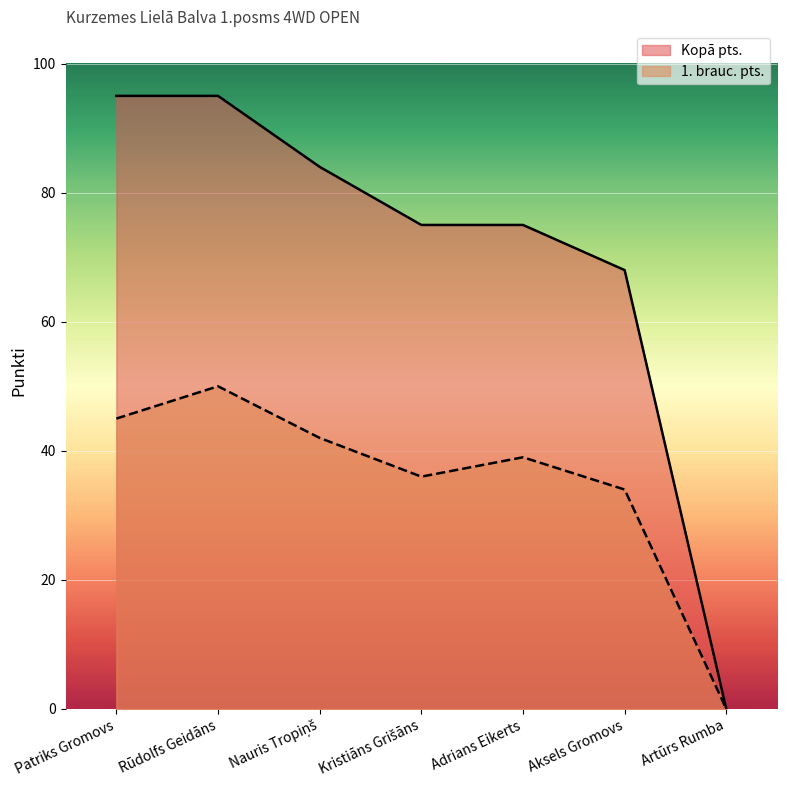

What is the spread (max minus min) of values at Kristiāns Grišāns?

39